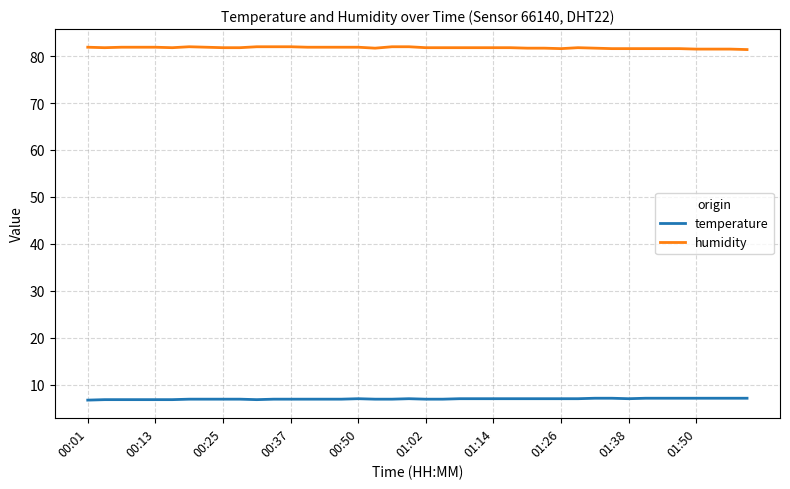

What is the sum of all humidity values?

3271.2